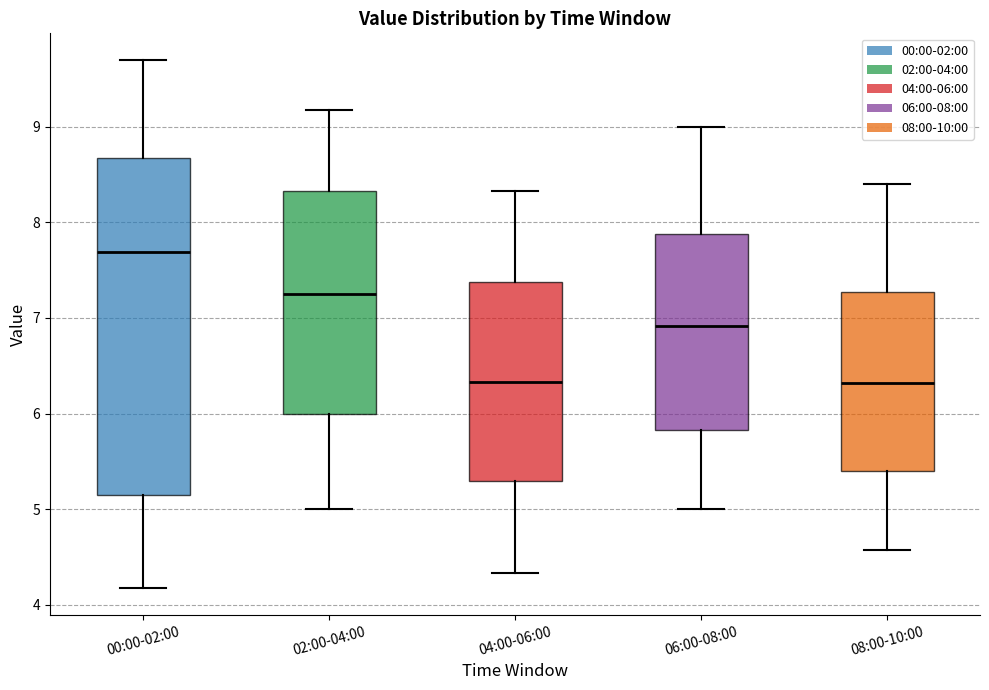

Where does the median line of the box for 08:00-10:00 sit on the y-axis? The values are not printed on the chart, so give them approximately, as read against the axis.

6.3